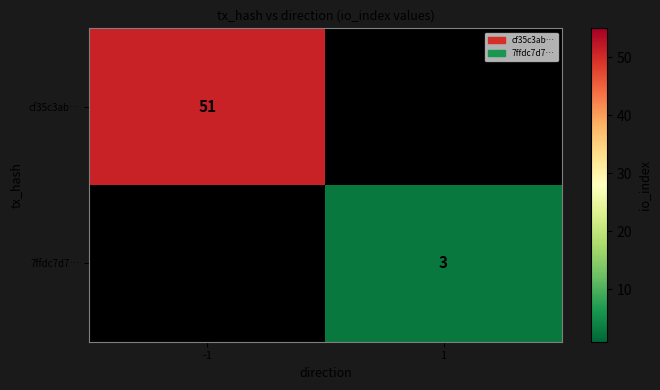

The cf35c3ab… series shows 21 at -1. True or false?

False